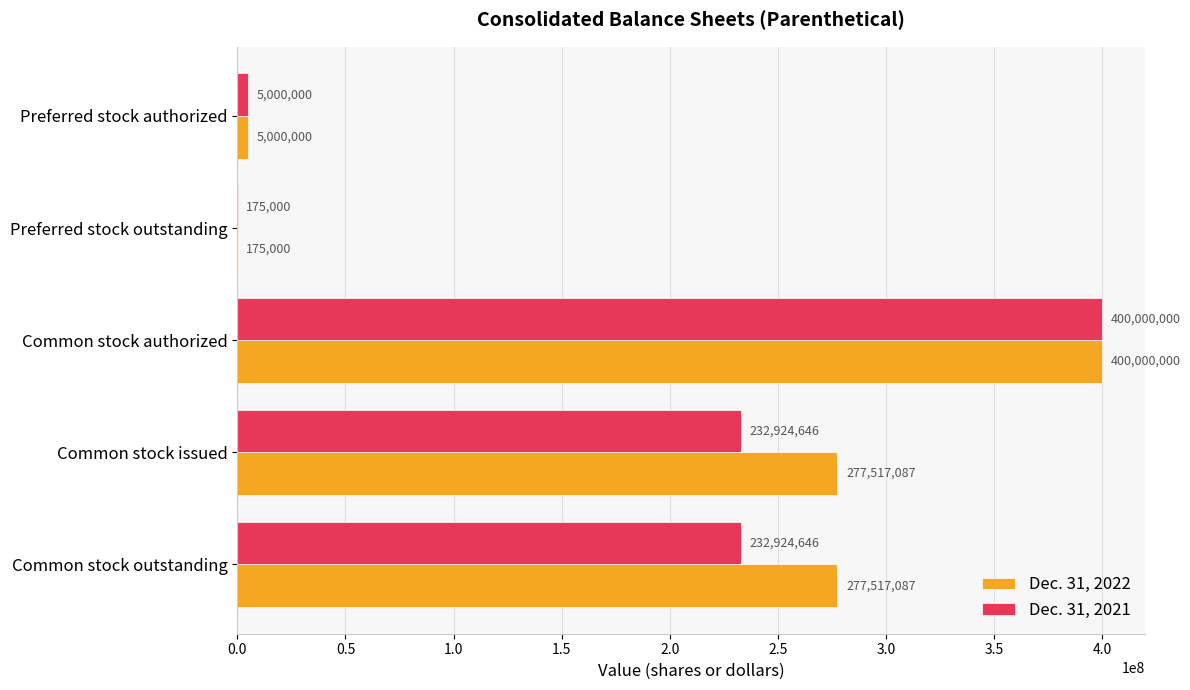

What is the sum of all Dec. 31, 2021 values?

871024292